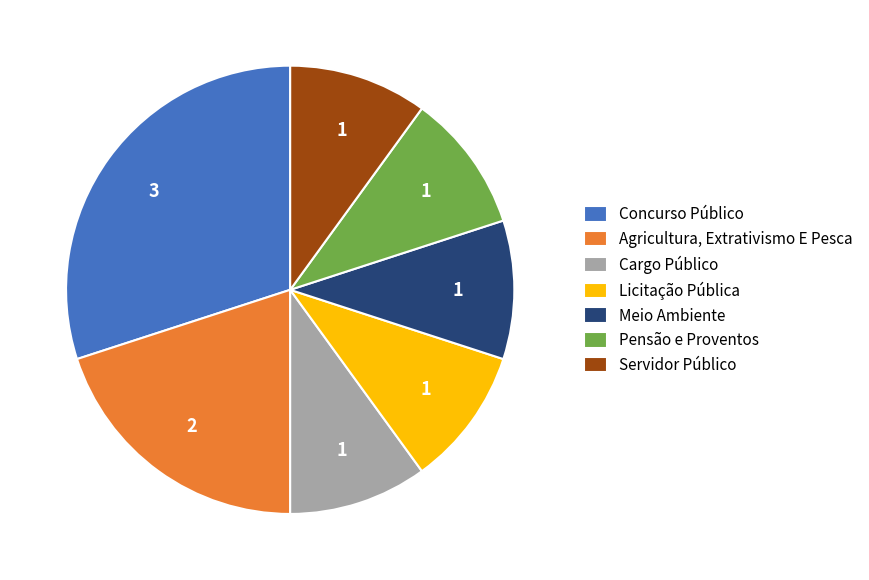

What is the largest slice in the pie chart?

Concurso Público